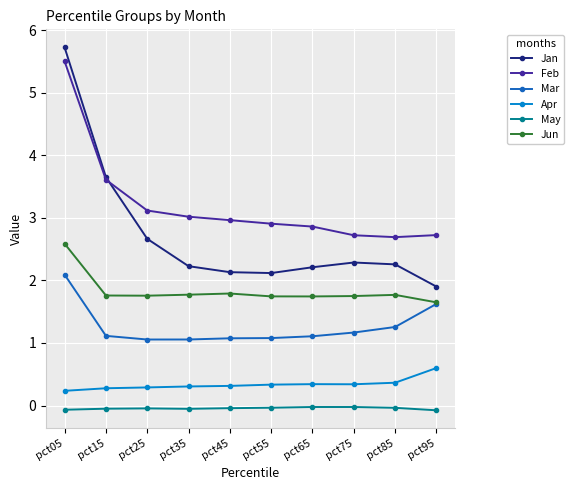

What is the sum of all Jan values?

27.2